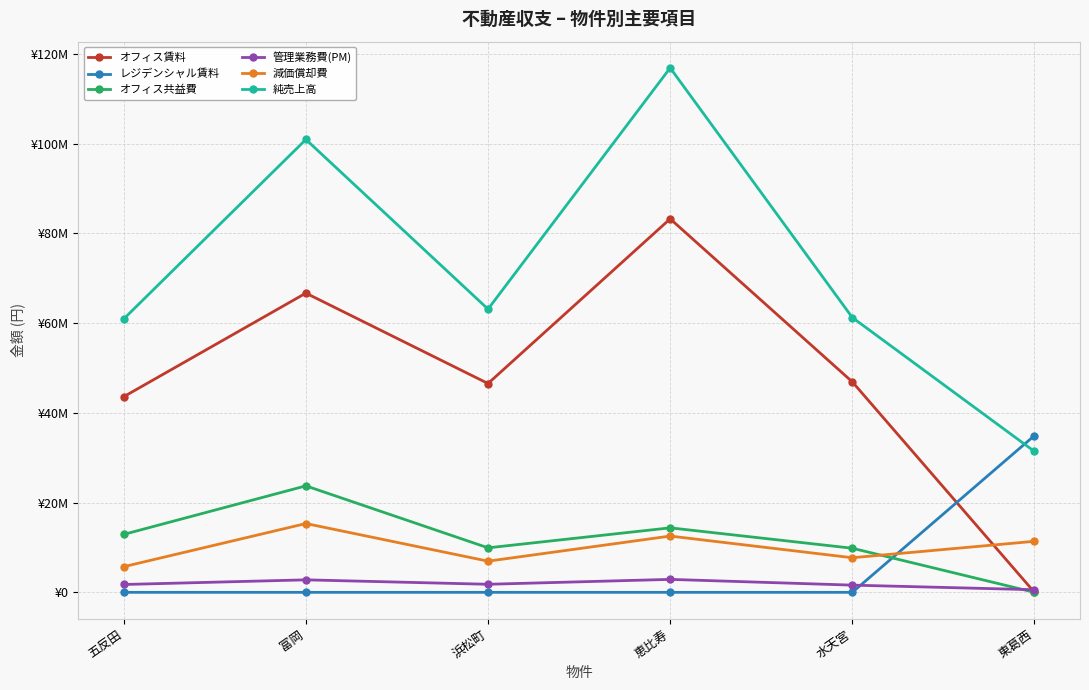

Which category has the lowest value across all series?

東葛西